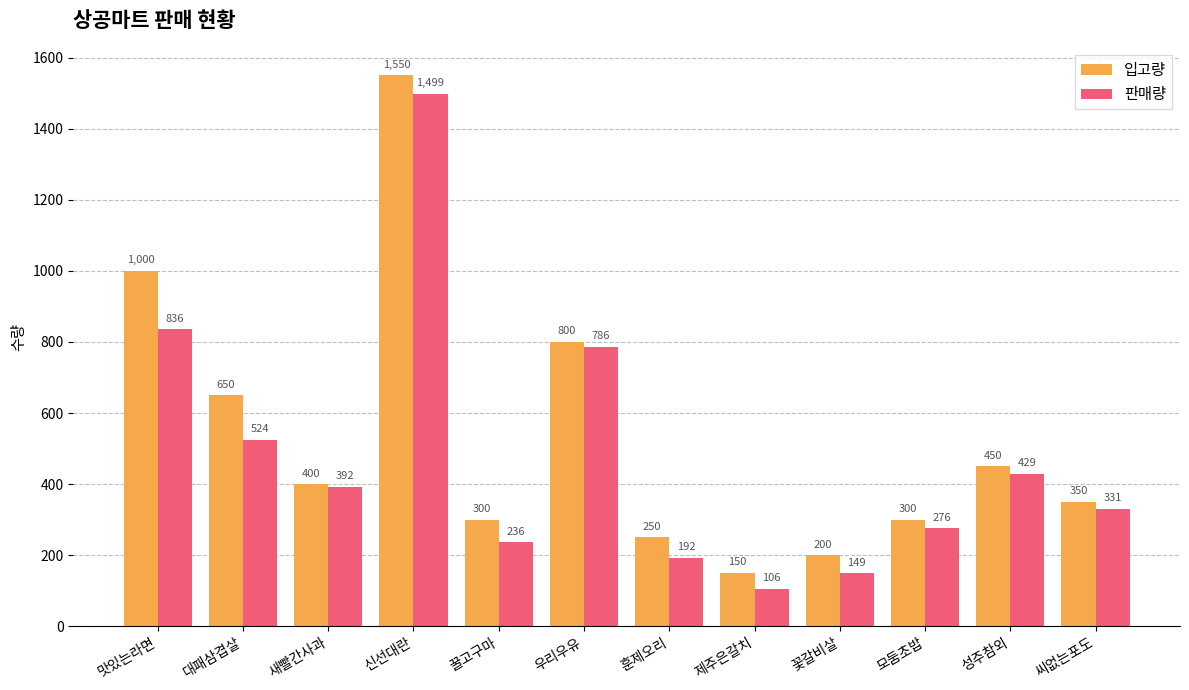

Reading right to left, what are all the values shown in this chart?

입고량: 씨없는포도=350	성주참외=450	모둠초밥=300	꽃갈비살=200	제주은갈치=150	훈제오리=250	우리우유=800	꿀고구마=300	신선대란=1550	새빨간사과=400	대패삼겹살=650	맛있는라면=1000
판매량: 씨없는포도=331	성주참외=429	모둠초밥=276	꽃갈비살=149	제주은갈치=106	훈제오리=192	우리우유=786	꿀고구마=236	신선대란=1499	새빨간사과=392	대패삼겹살=524	맛있는라면=836